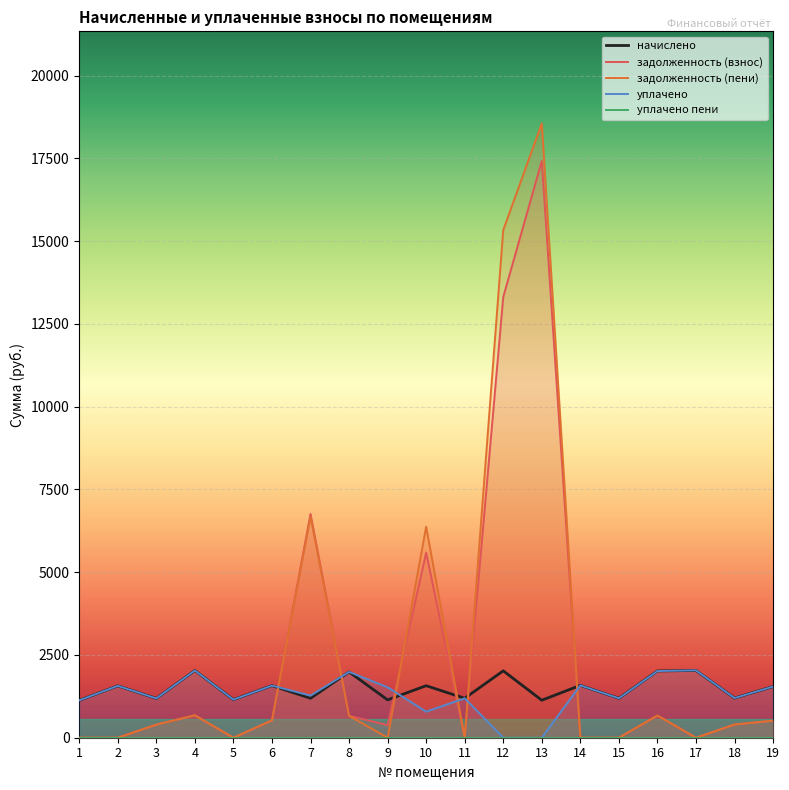

Rank the series by their maximum value, from highest to lowest.

задолженность (пени), задолженность (взнос), уплачено, начислено, уплачено пени